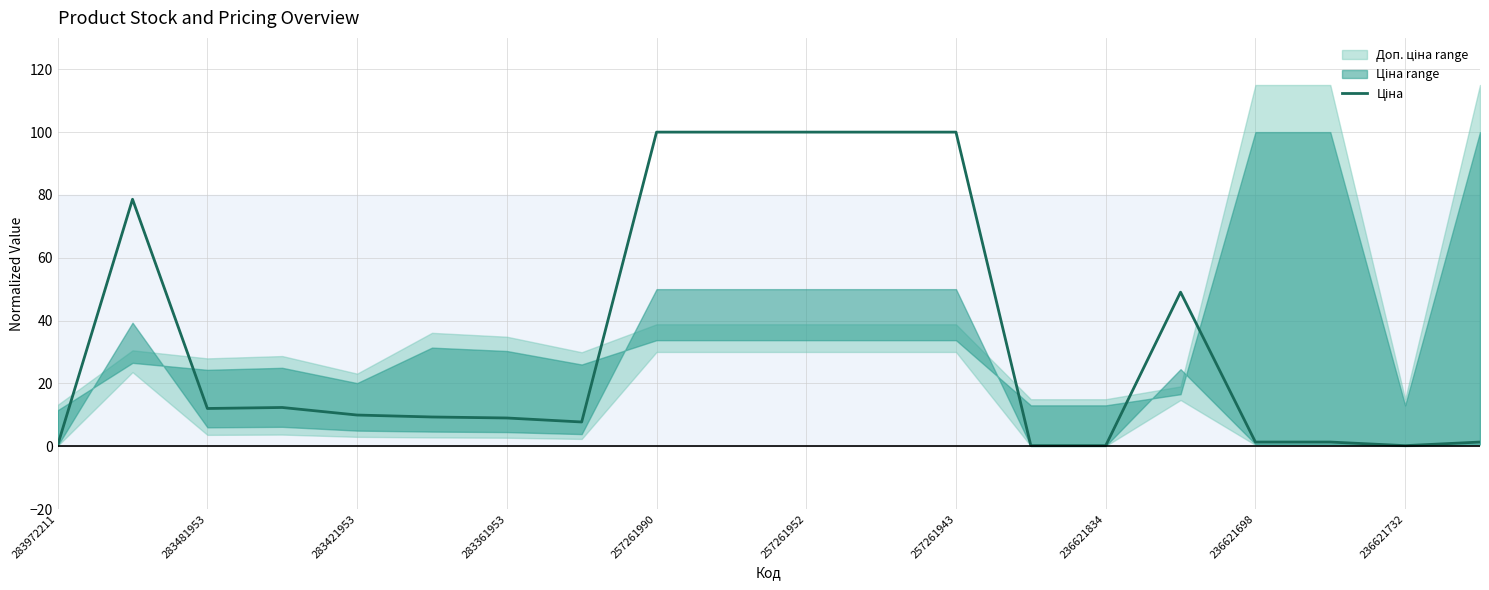

The value at 236621732 is 49.3. True or false?

False